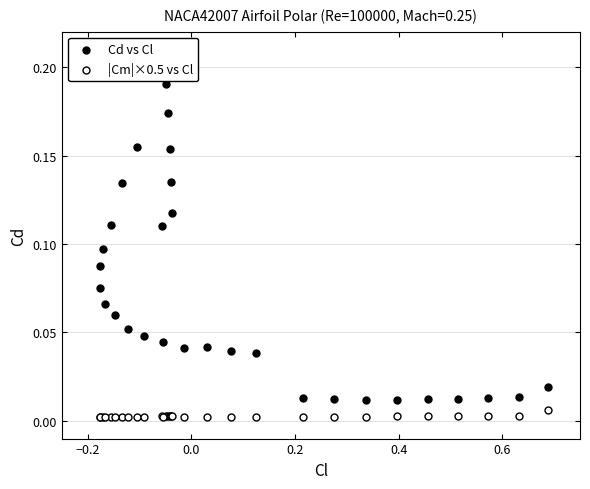

Which series has the largest Y range (max minus min)?

Cd vs Cl